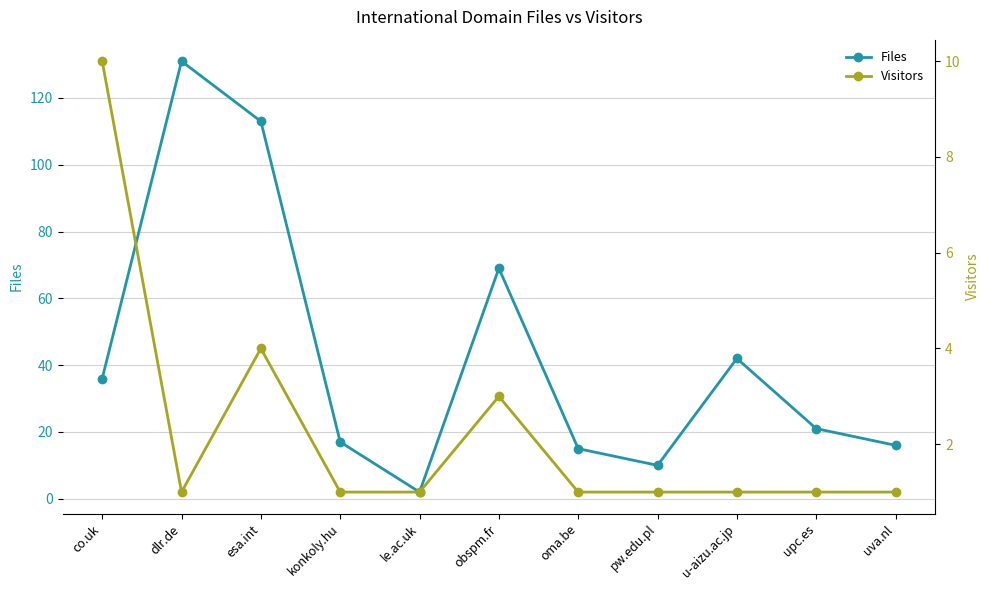

How many data points in Files are less than 21?

5